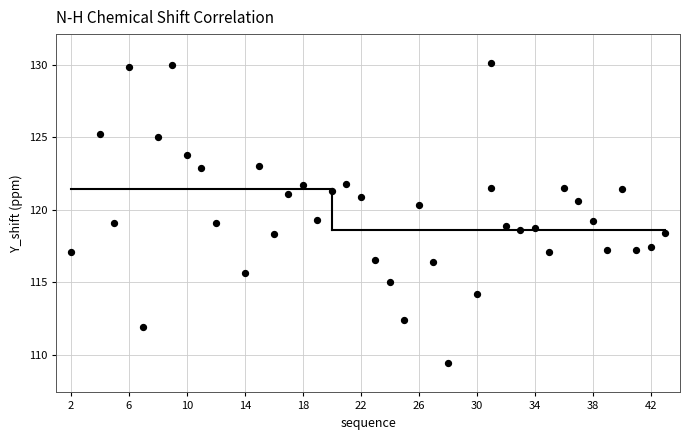

What is the range of Y values (max minus min)?

20.7